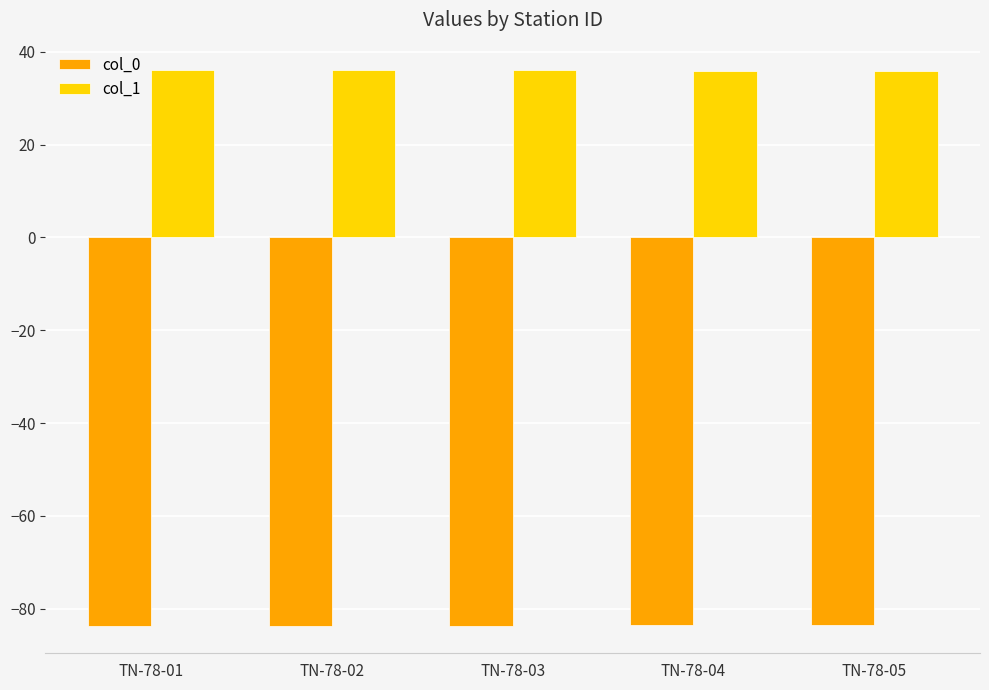

Count the number of data series in this chart.

2